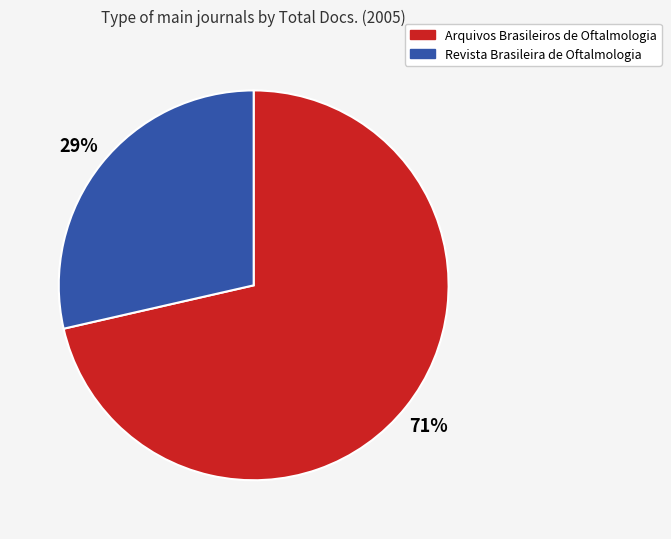

The Revista Brasileira de Oftalmologia slice represents 20% of the pie. True or false?

False